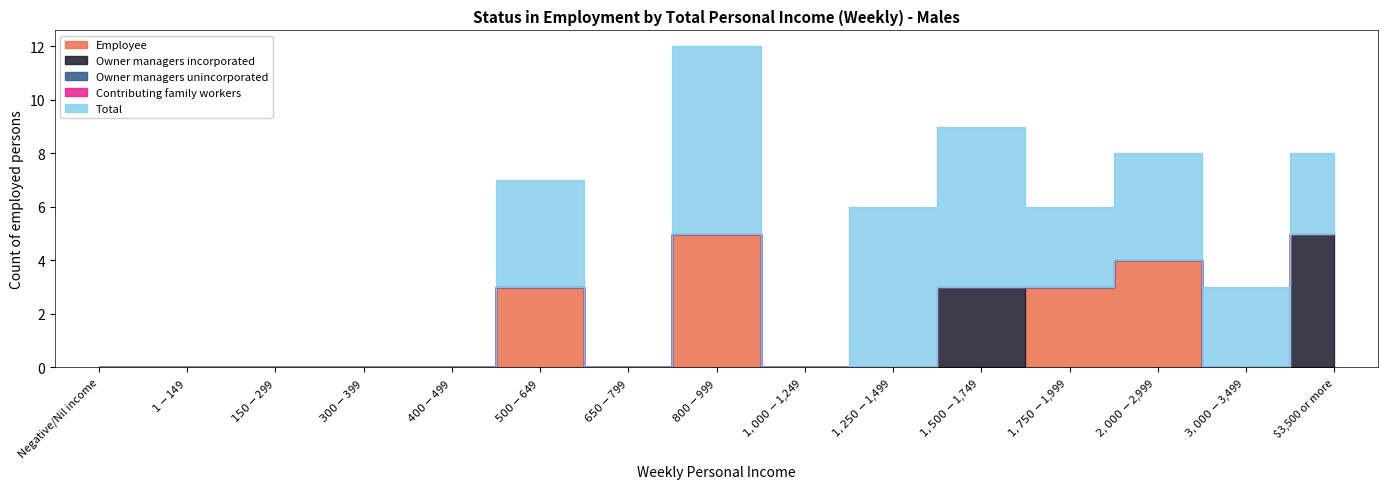

Is the value of Total at $1,000-$1,249 greater than the value of Owner managers incorporated at $150-$299?

No